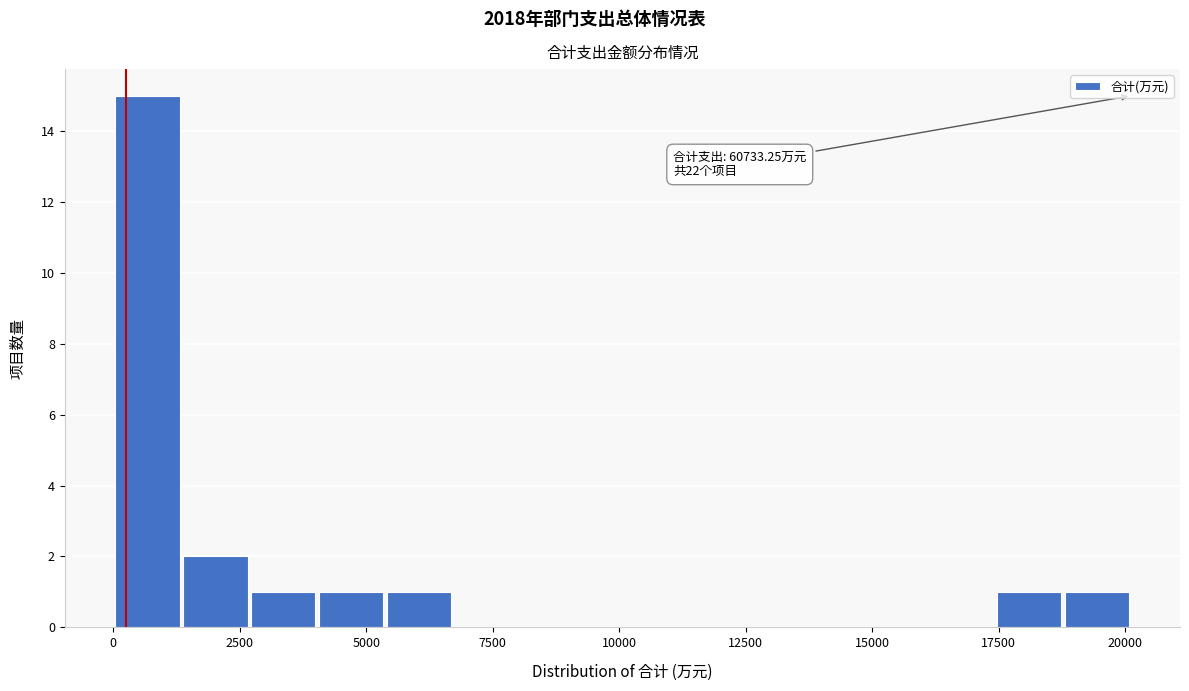

Read against the x-axis, roughly where is the centre of the tallest bar?

500